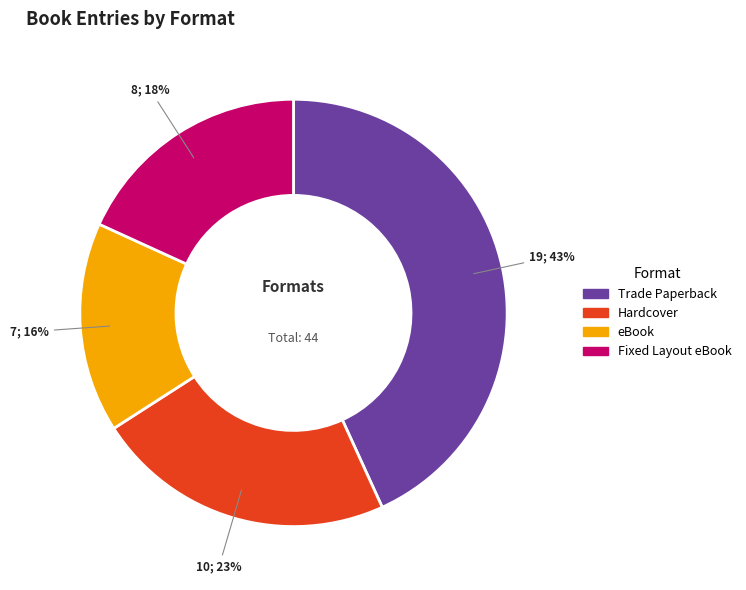

Which has a higher value, eBook or Hardcover?

Hardcover